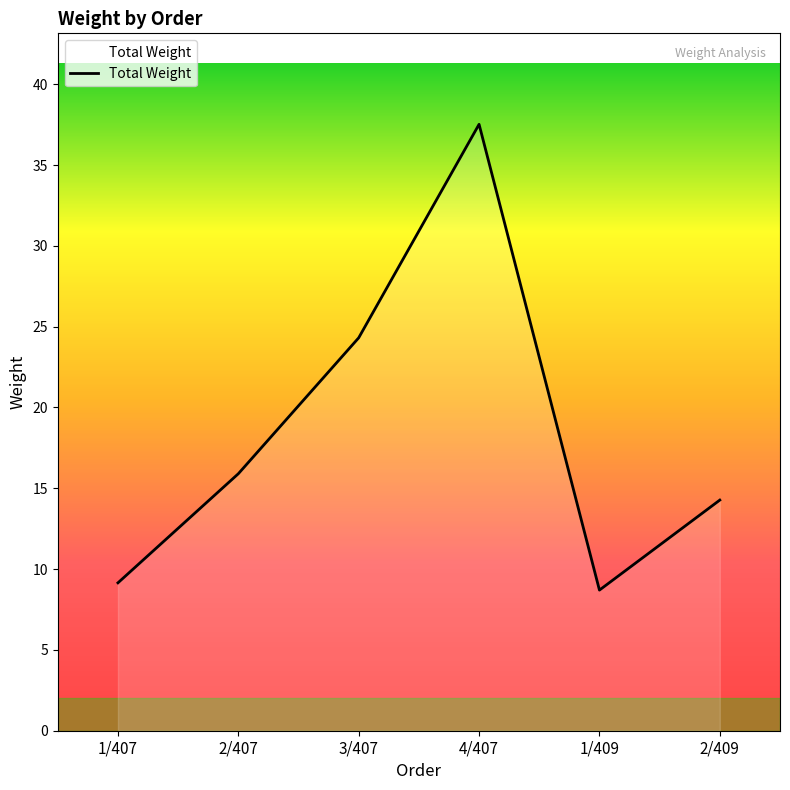

What is the maximum value shown in the chart?

37.5